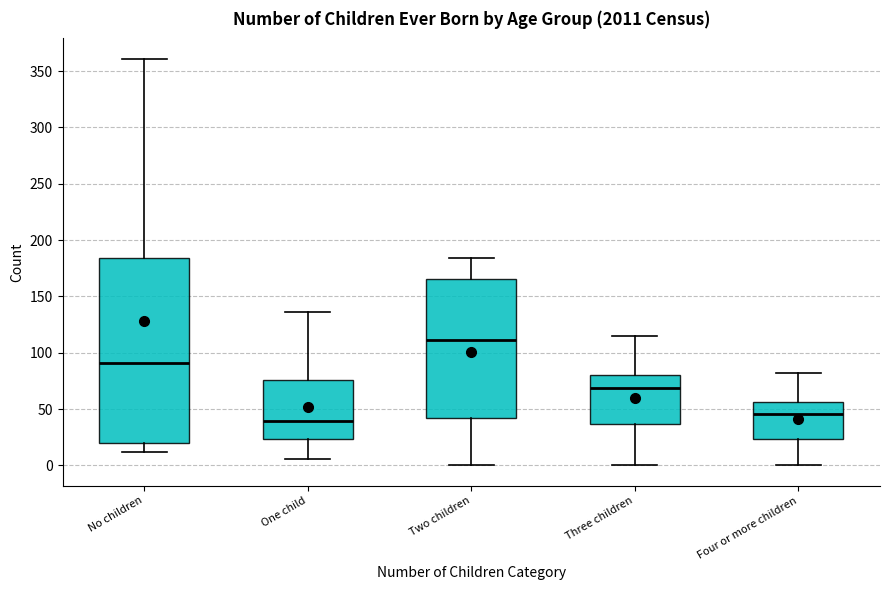

Which box's median line is the highest?

Two children